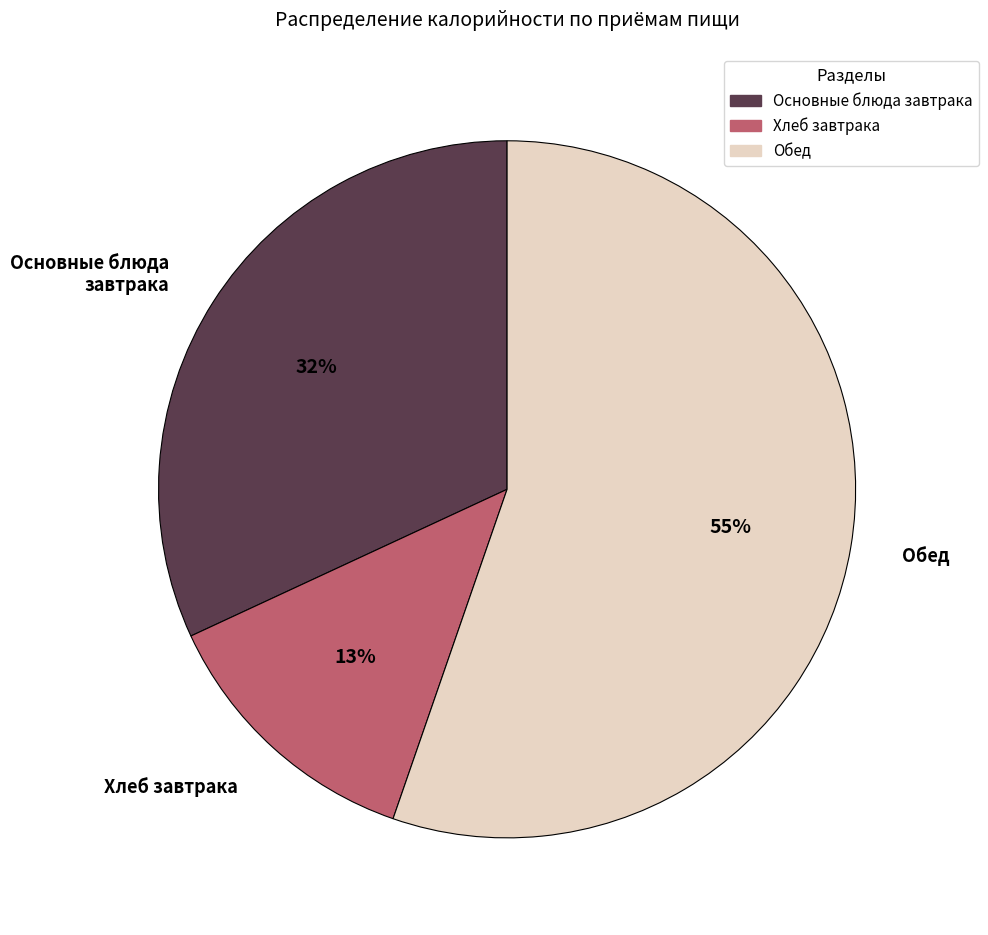

Is there any slice that represents more than half of the pie?

Yes